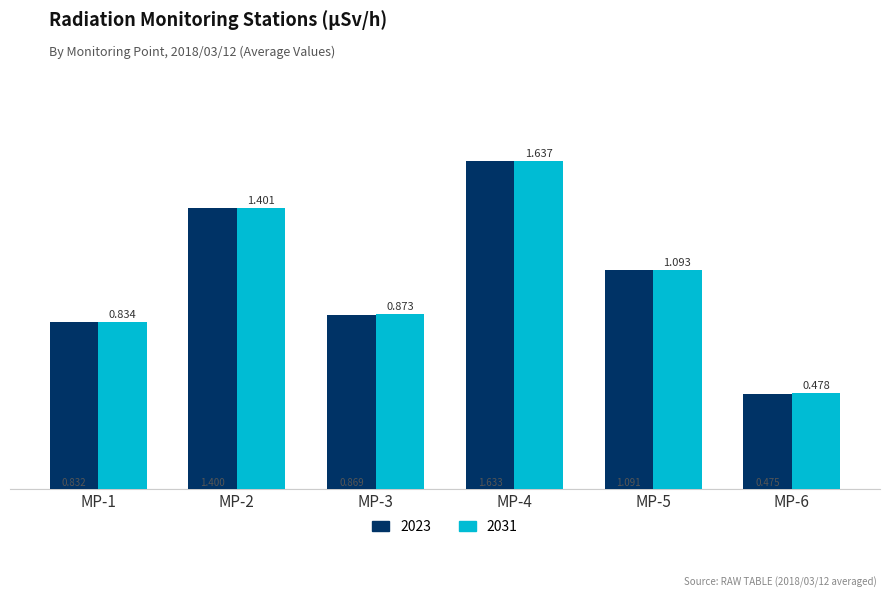

Which label corresponds to the largest value in the chart?

MP-4